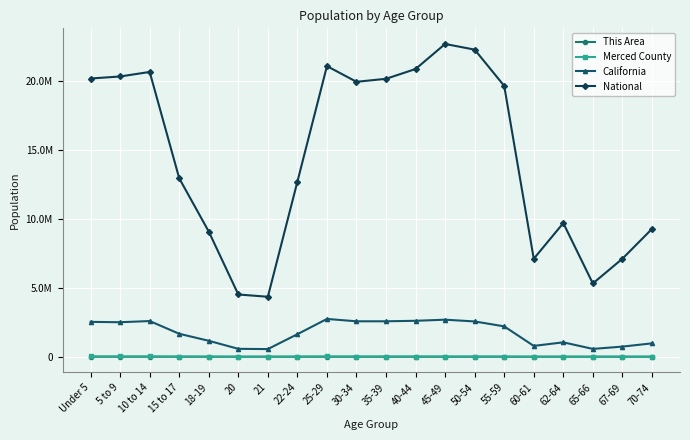

Is it true that Merced County equals 5882 at 62-64?

True